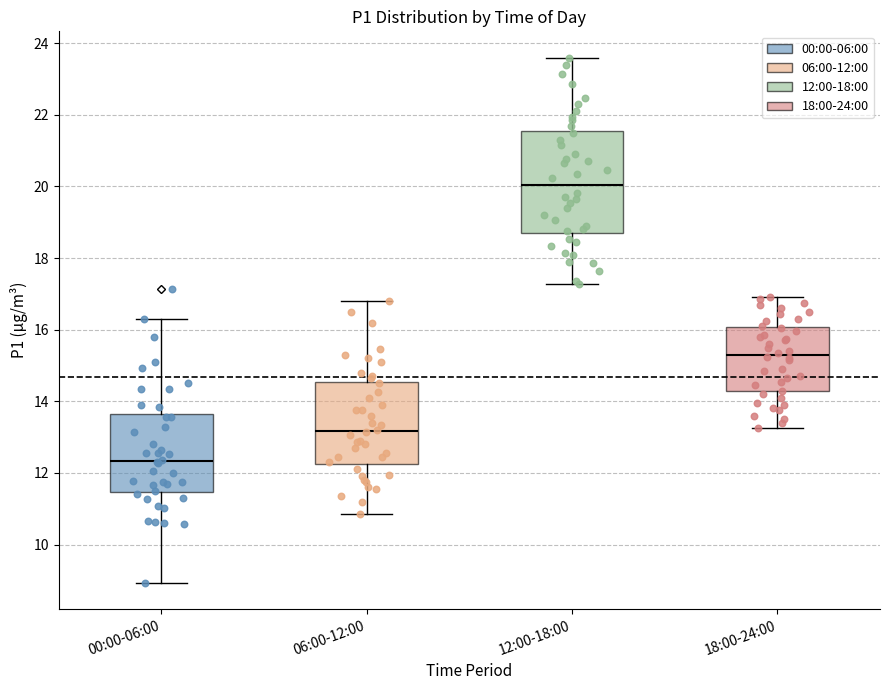

Where does the upper whisker of the box for 12:00-18:00 end on the y-axis? The values are not printed on the chart, so give them approximately, as read against the axis.

23.6